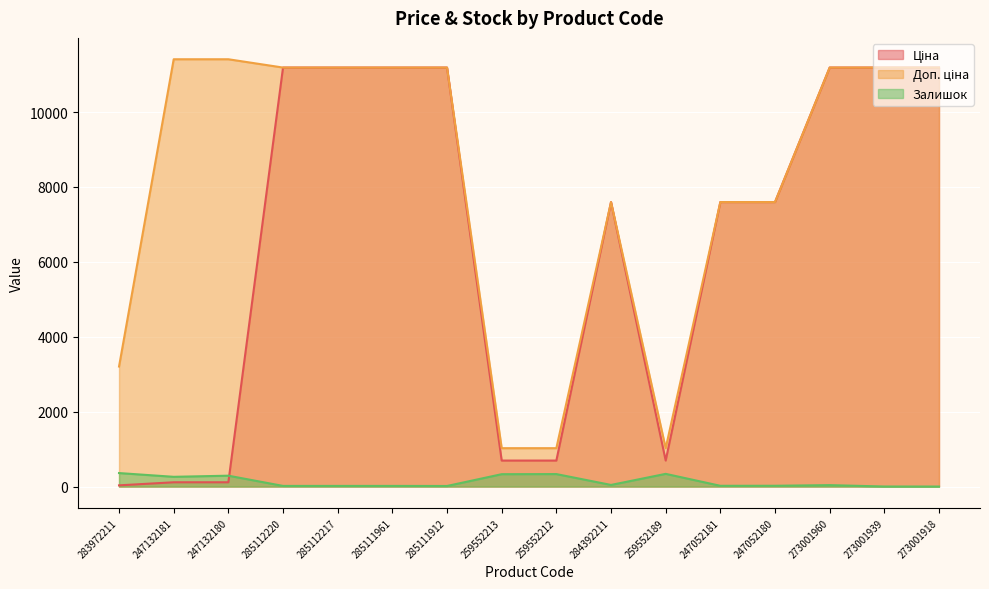

True or false: Залишок and Доп. ціна intersect in this chart.

False